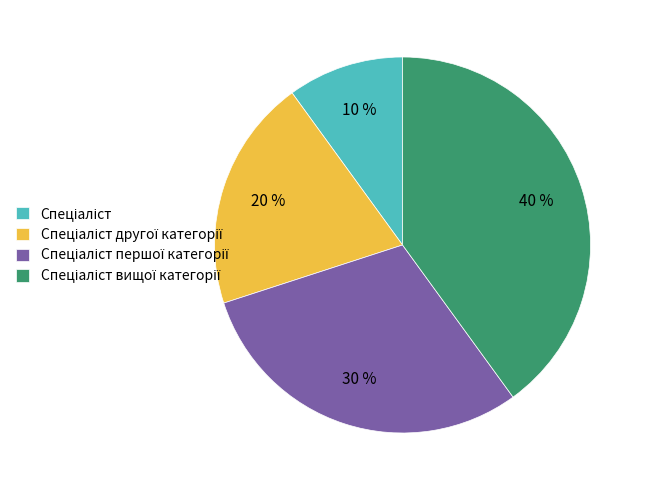

Is there any slice that represents more than half of the pie?

No